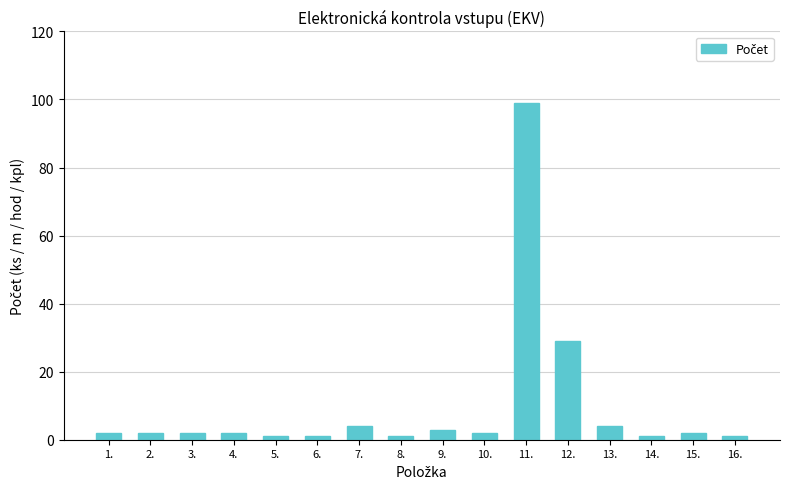

What is the value of the 10th bar from the left?

2